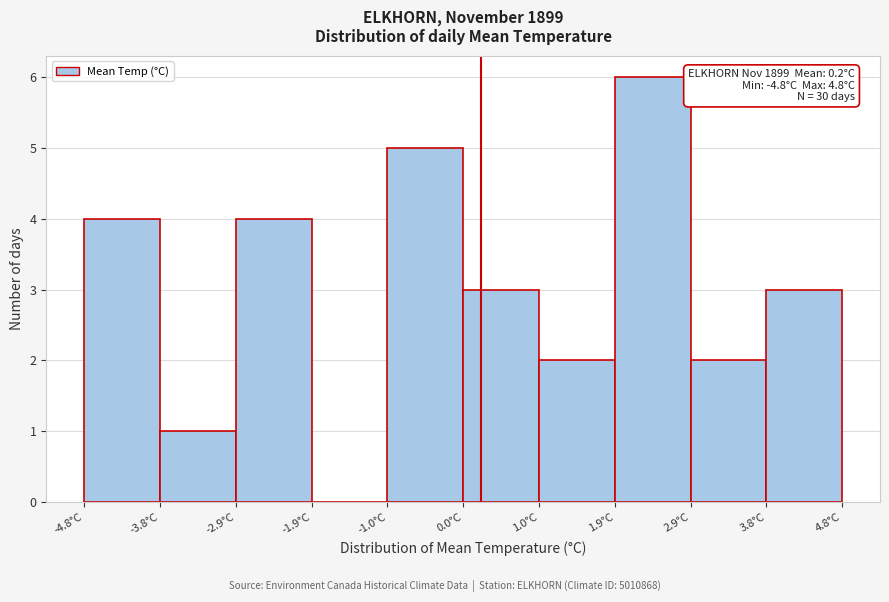

Over which range of the x-axis is the bar tallest?

1.92 to 2.88